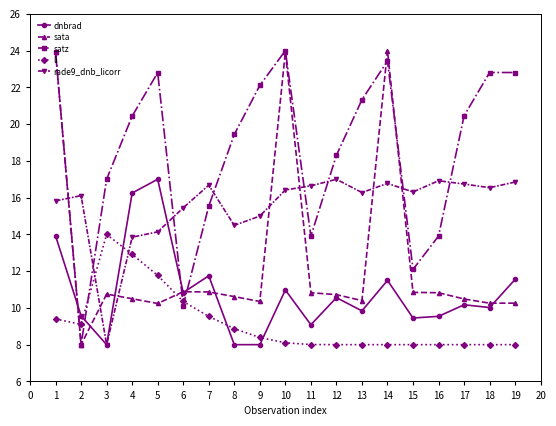

Where does the dnbrad series first go above 10?

1